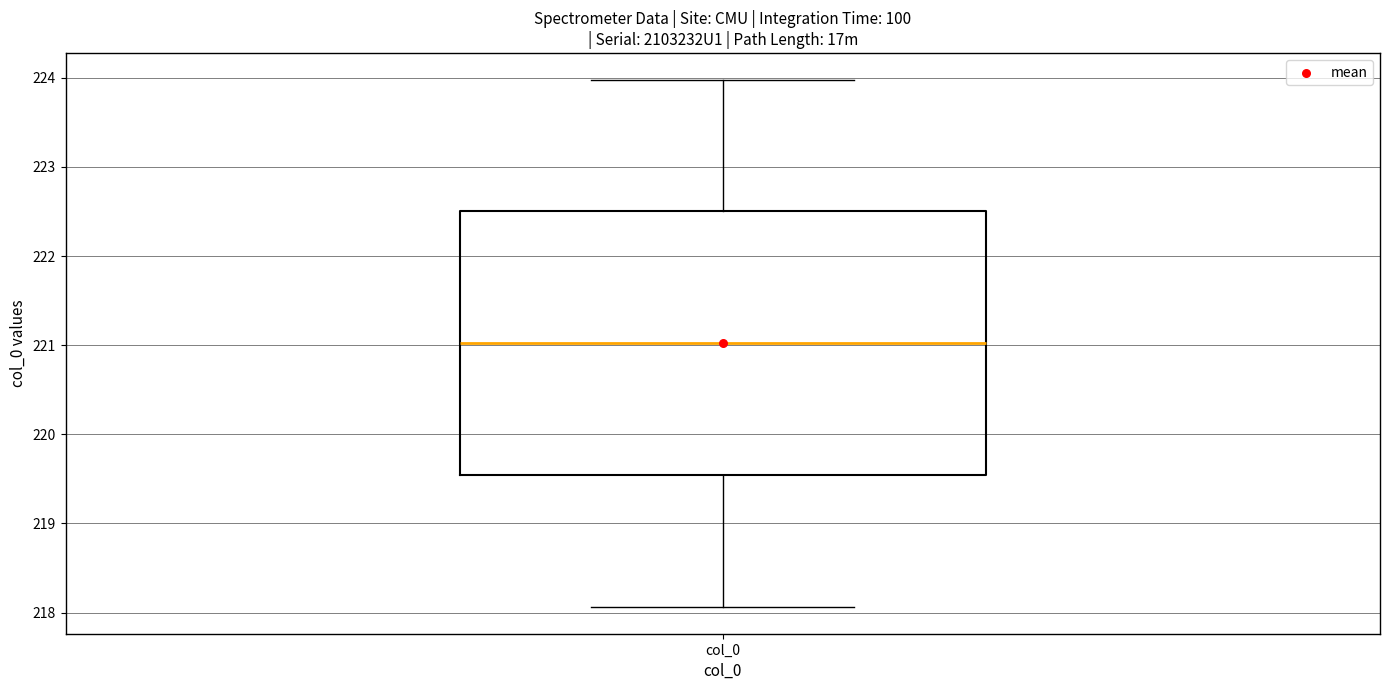

Transcribe this box plot: give where the median line is, the range the box spans, and where the two whiskers end, as read against the y-axis. The values are not printed on the chart, so give them approximately, as read against the axis.

median 221.0, box 219.5 to 222.5, whiskers 218.1 to 224.0